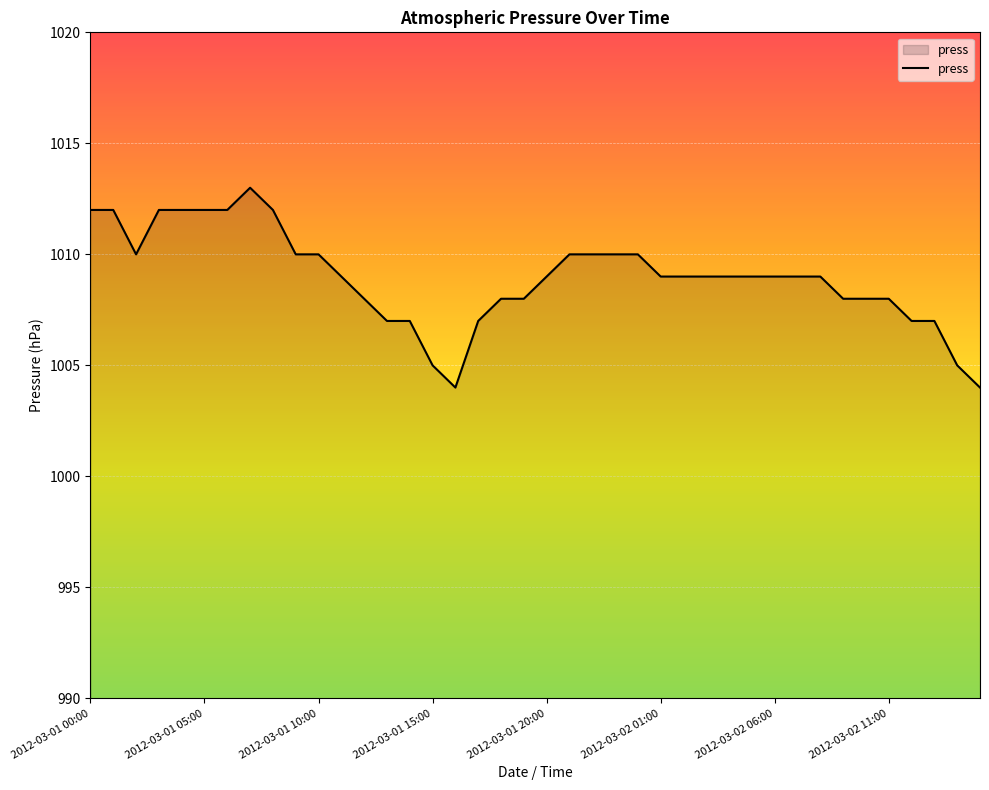

What is the minimum value shown in the chart?

1004